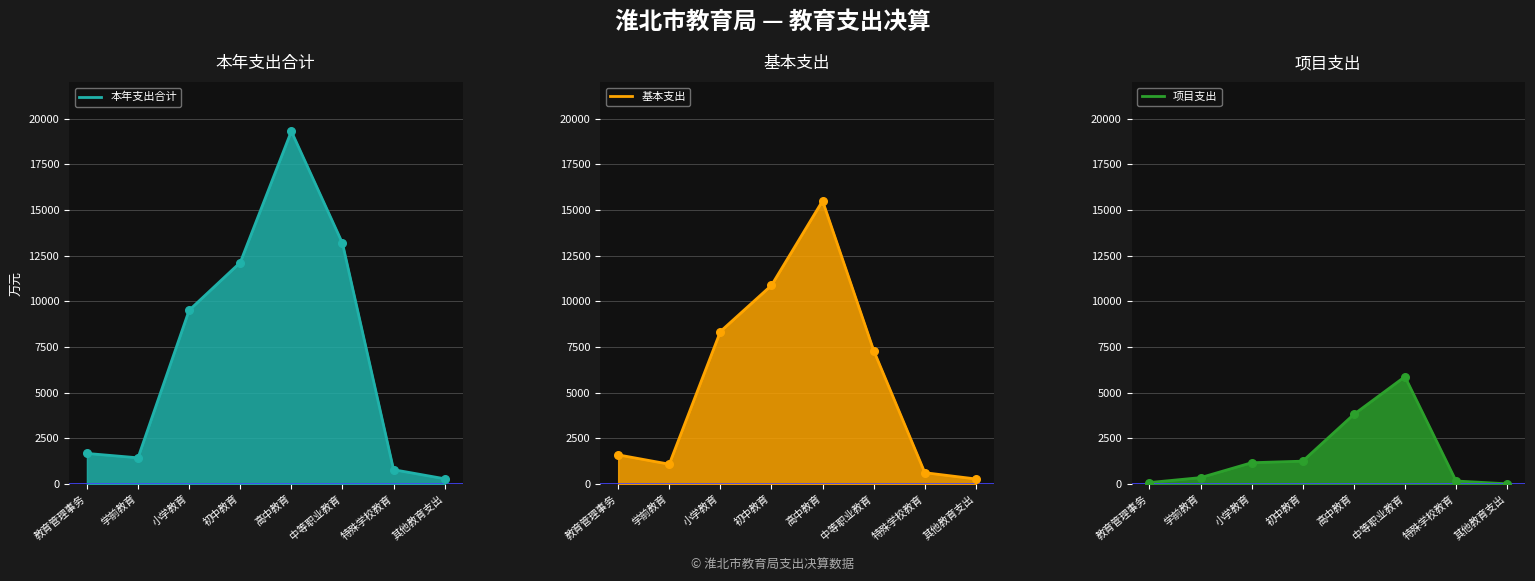

Which series contains the highest Y value?

本年支出合计_pts